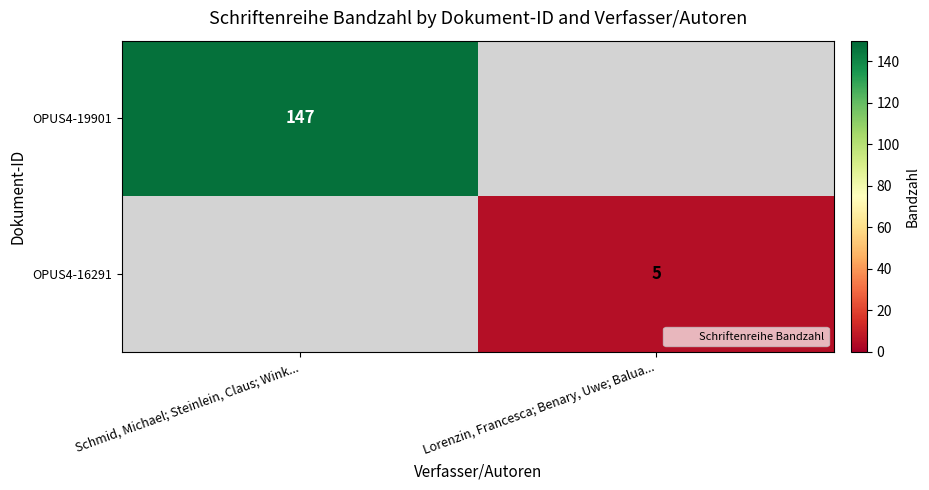

At how many categories does at least one series exceed 143?

1